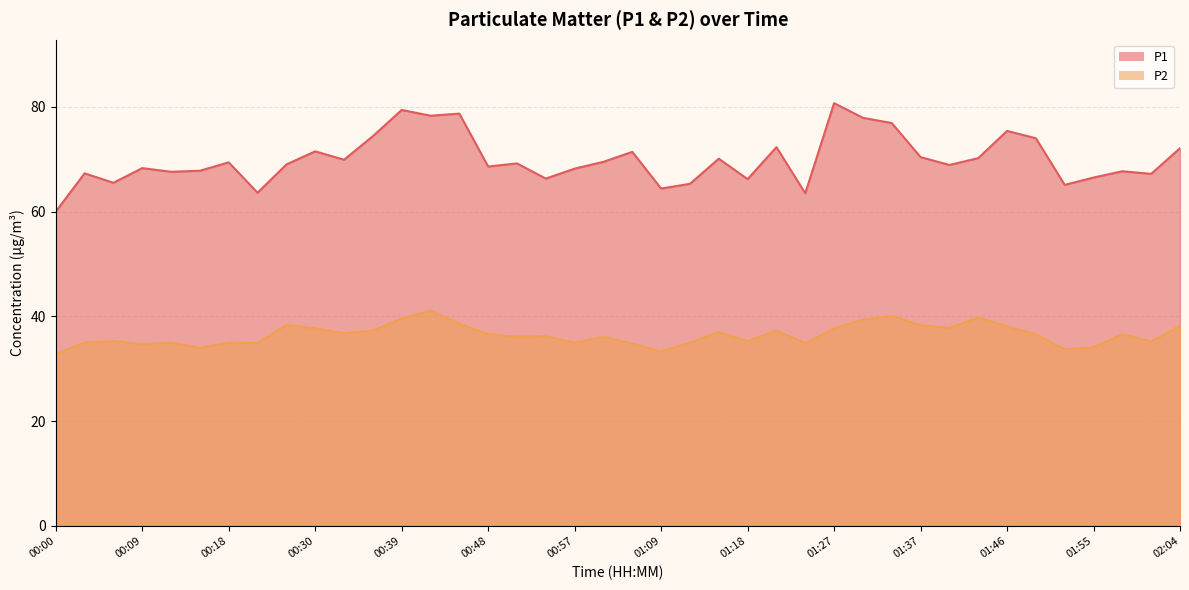

List the labels in order of P1 value, smallest first.

00:00, 01:24, 00:24, 01:09, 01:52, 01:12, 00:06, 01:18, 00:54, 01:55, 02:01, 00:03, 00:12, 01:58, 00:15, 00:57, 00:09, 00:48, 01:40, 00:27, 00:51, 00:18, 01:00, 00:33, 01:15, 01:43, 01:37, 01:03, 00:30, 02:04, 01:21, 01:49, 00:36, 01:46, 01:34, 01:31, 00:42, 00:45, 00:39, 01:27